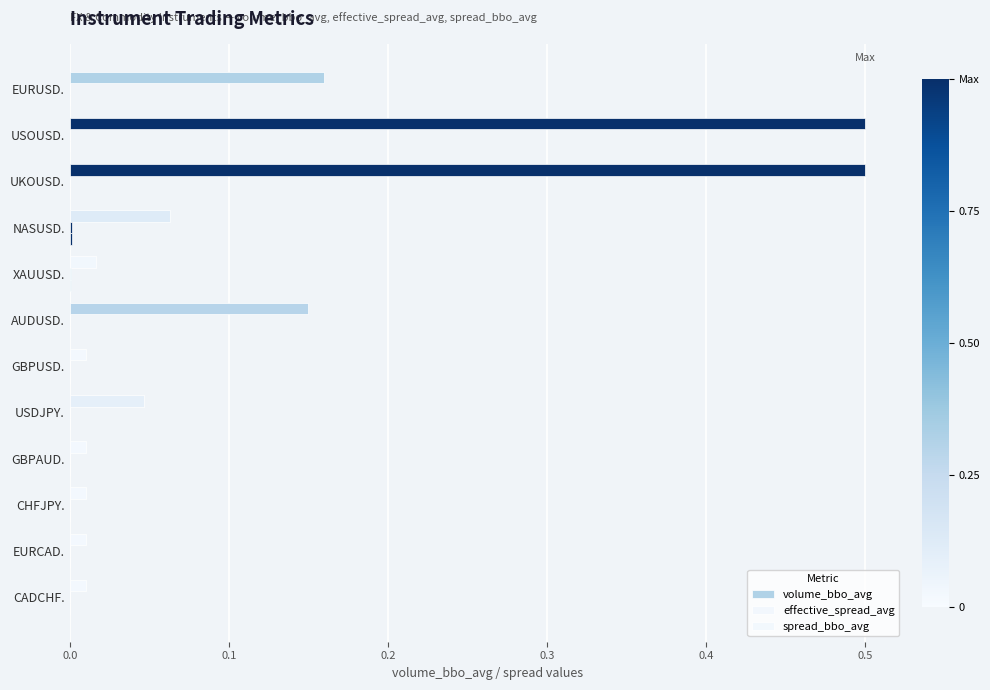

How many series are shown in this chart?

3